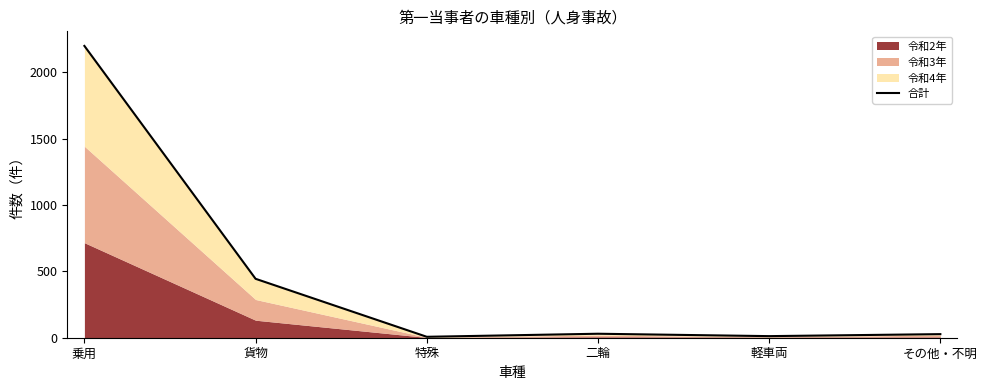

What is the difference between the values at 軽車両 and 二輪?

18